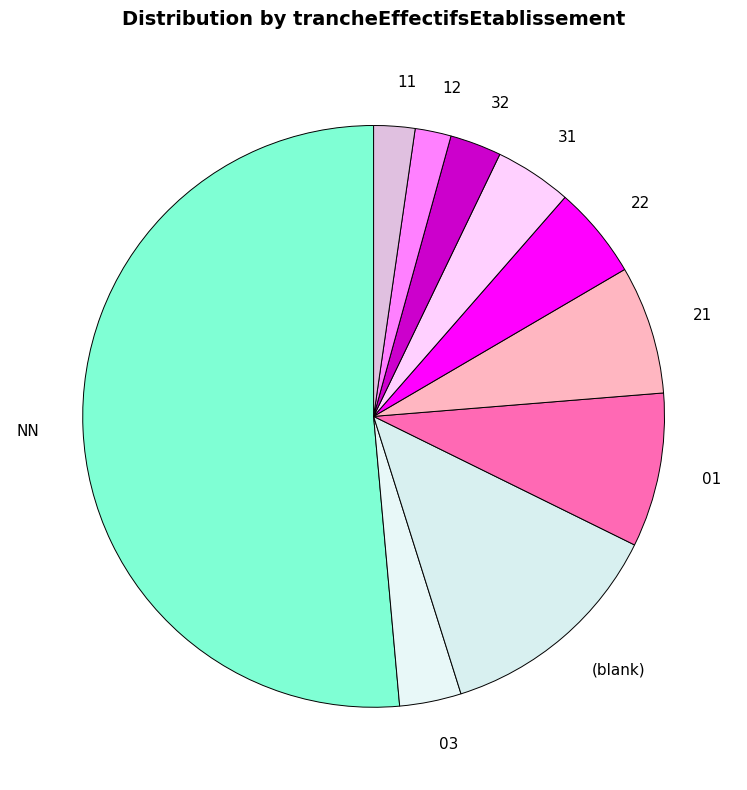

What is the largest slice in the pie chart?

NN